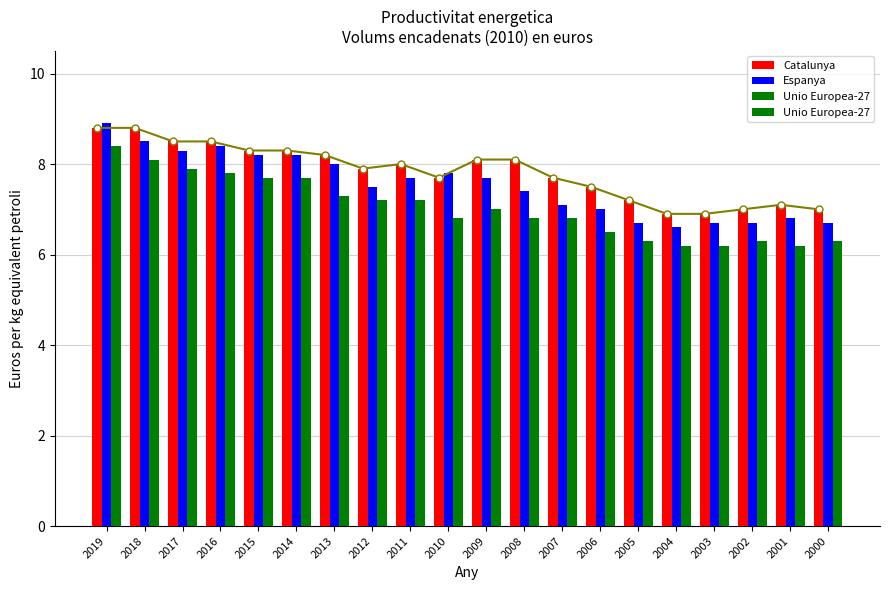

What is the difference between the Catalunya (line) values at 2011 and 2017?

0.5